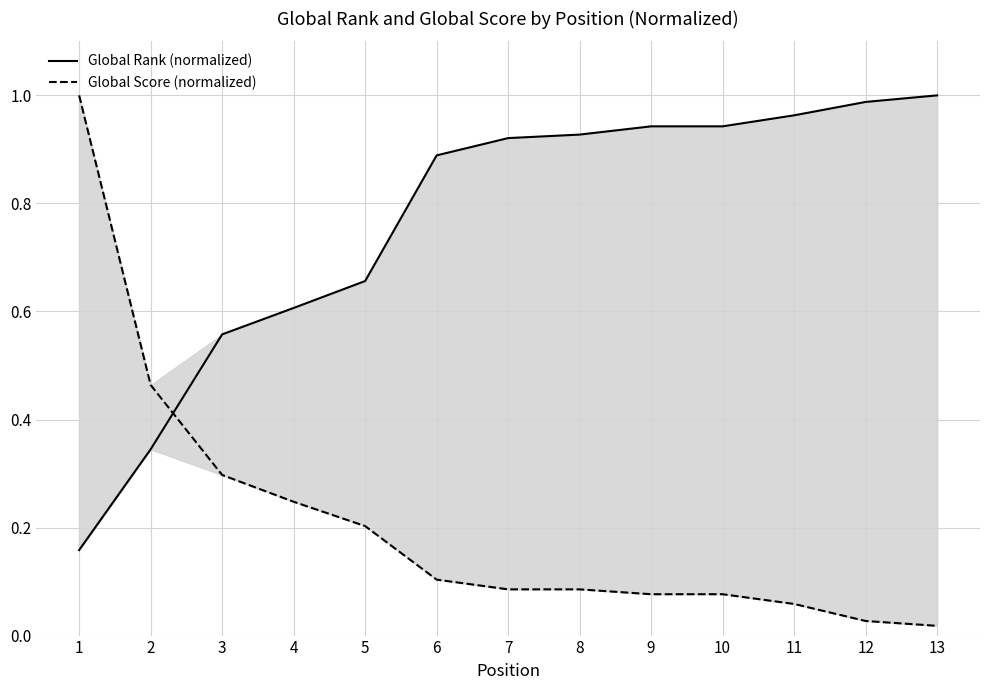

Reading left to right, list all the values displayed in this chart.

Global Rank (normalized): 0.2	0.3	0.6	0.6	0.7	0.9	0.9	0.9	0.9	0.9	1.0	1.0	1.0
Global Score (normalized): 1.0	0.5	0.3	0.2	0.2	0.1	0.1	0.1	0.1	0.1	0.1	0.0	0.0